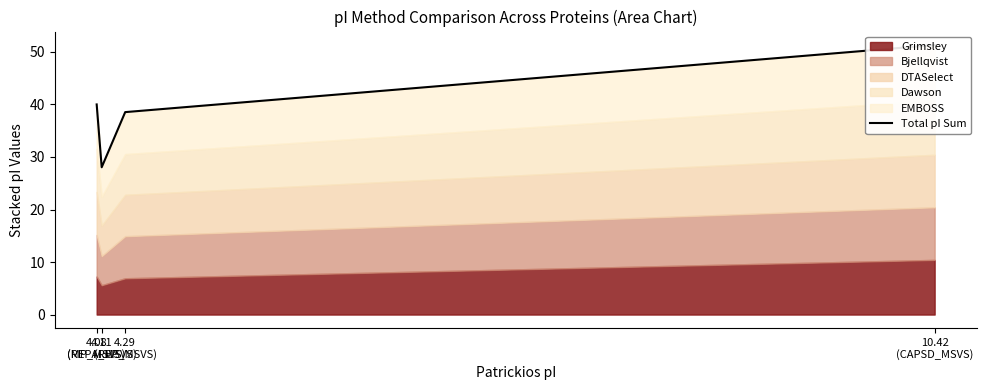

What is the difference between the values at 4.08
(MP_MSVS) and 4.11
(REPA_MSVS)?

12.0